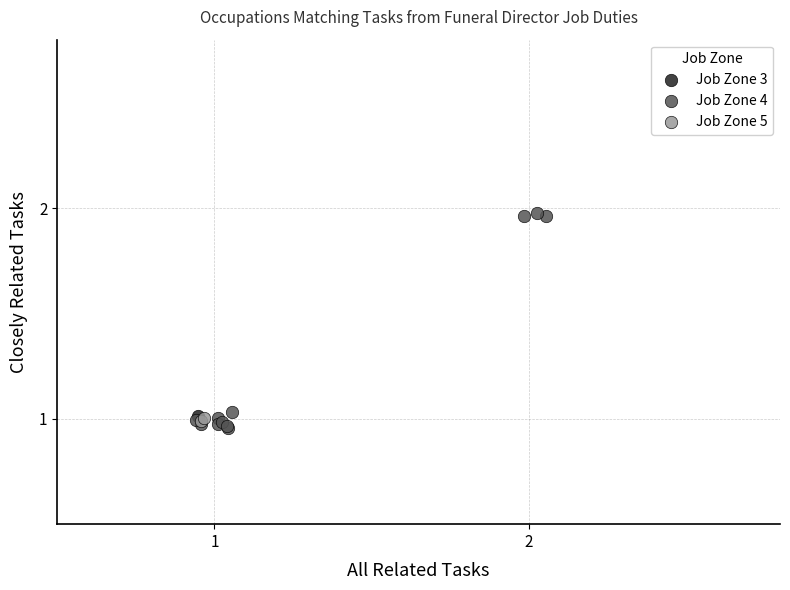

What are all the series names shown in the legend?

Job Zone 3, Job Zone 4, Job Zone 5